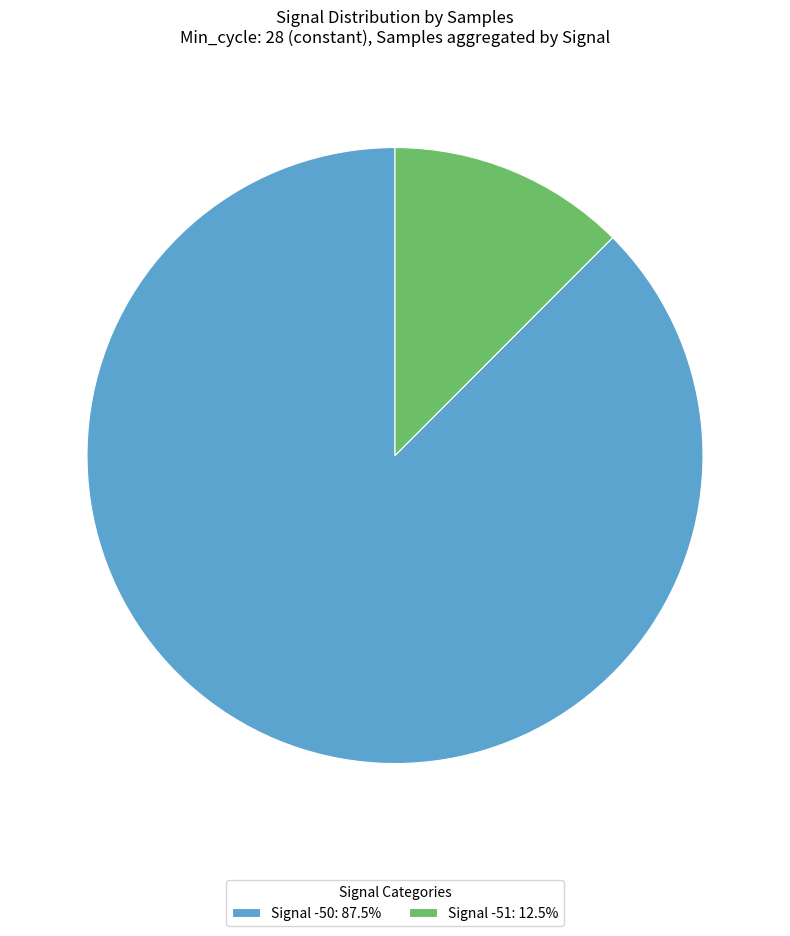

How many segments does this pie chart have?

2